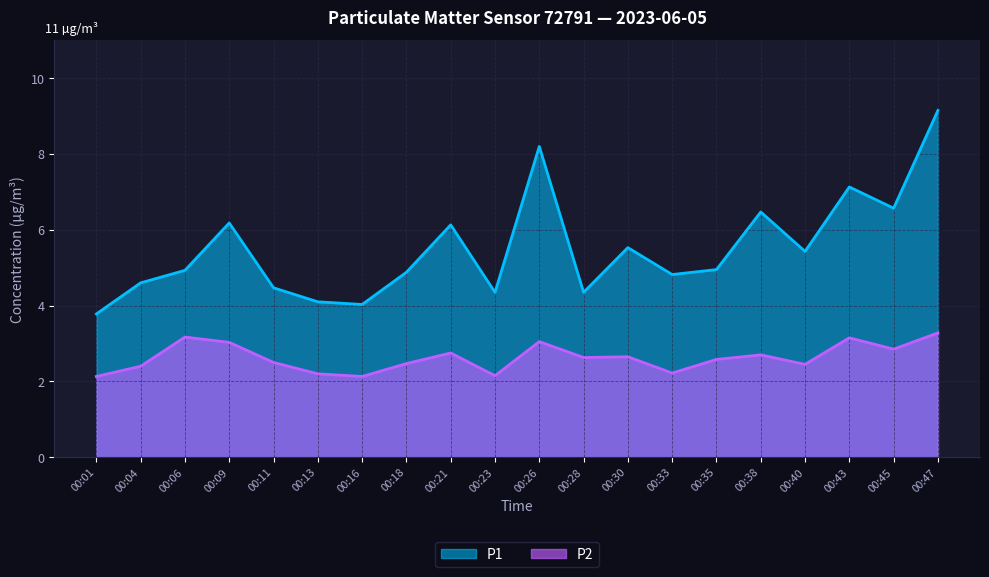

What is the lowest value of the P2 series?

2.1